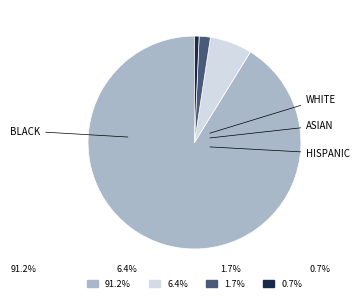

Does any single category account for the majority?

Yes